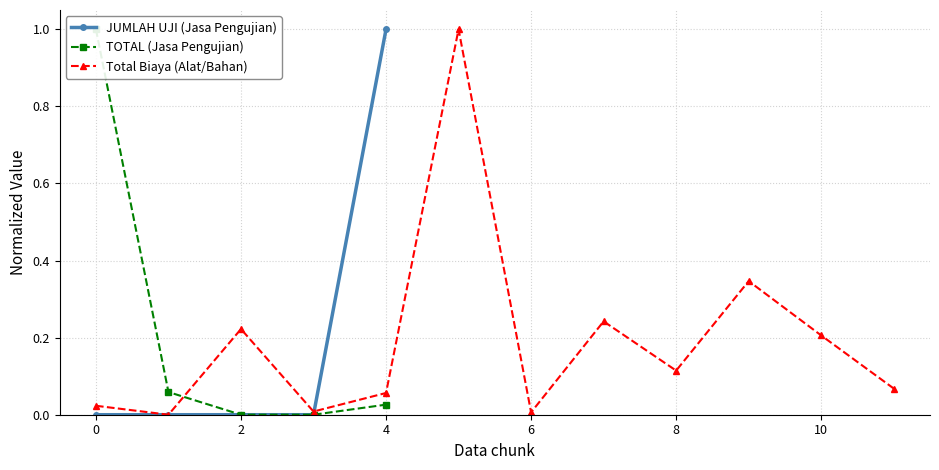

What is the sum of all JASA PENGUJIAN (col_4) values?

1.1